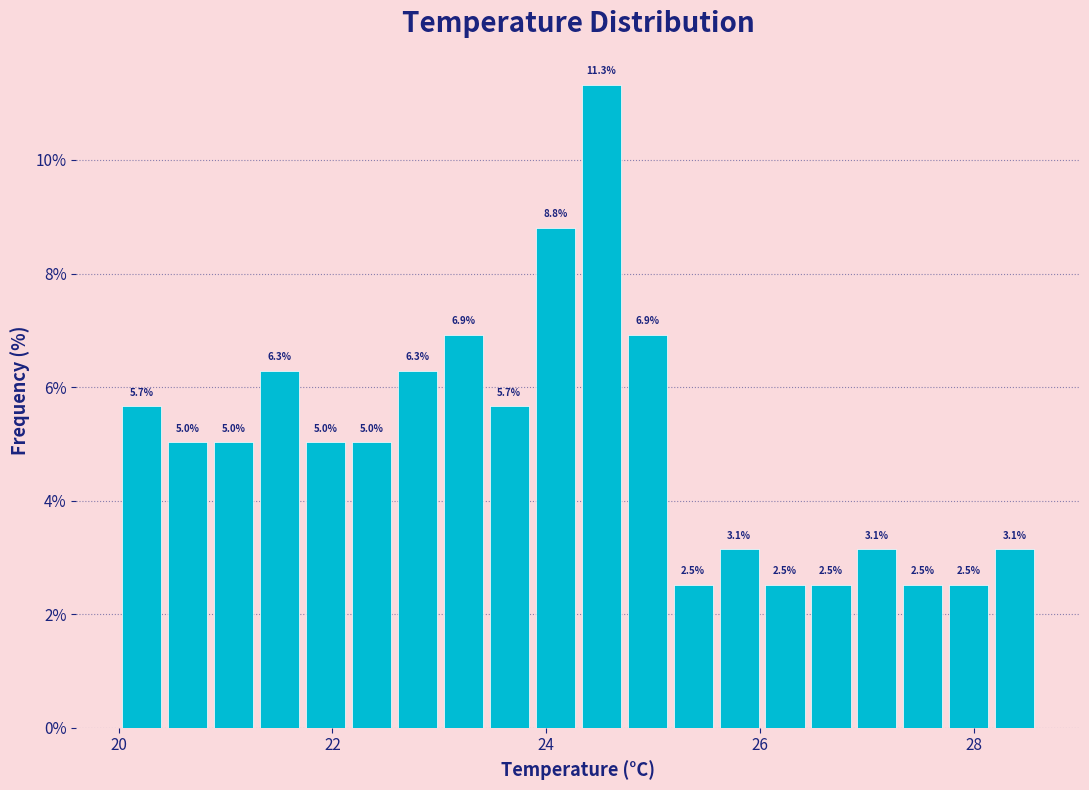

Read against the x-axis, roughly where is the centre of the tallest bar?

24.6